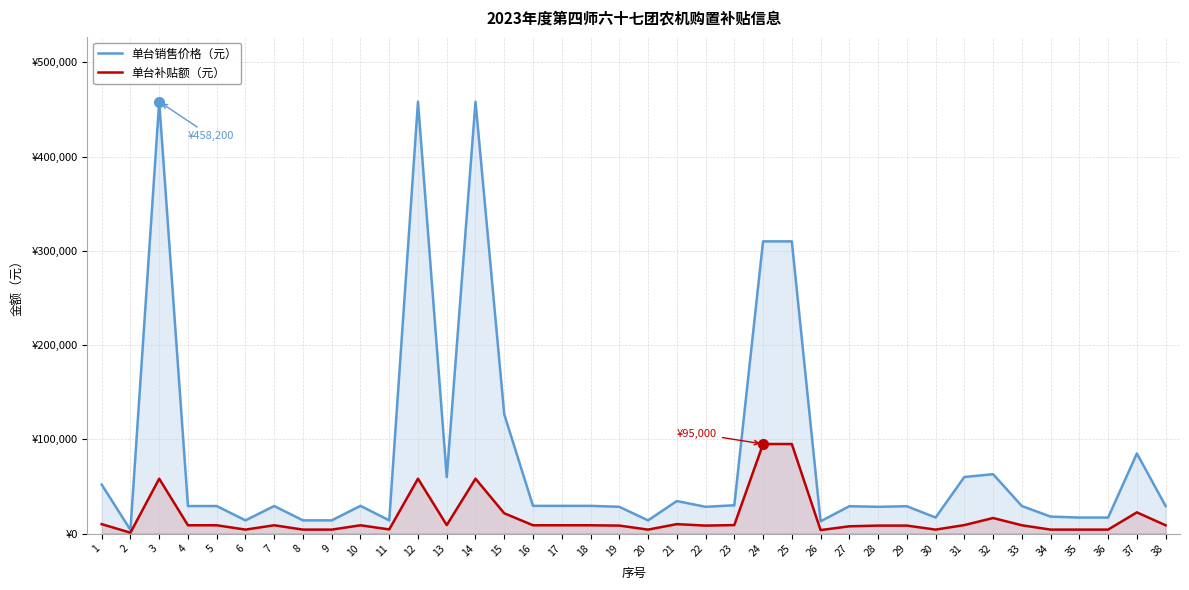

Where is the first local minimum for 单台销售价格（元）?

2